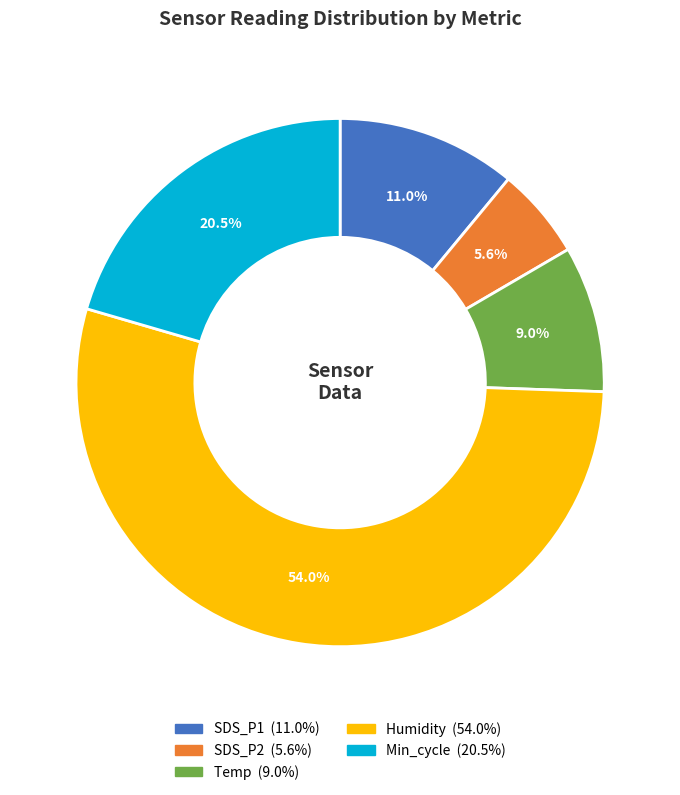

How many slices are in this pie chart?

5